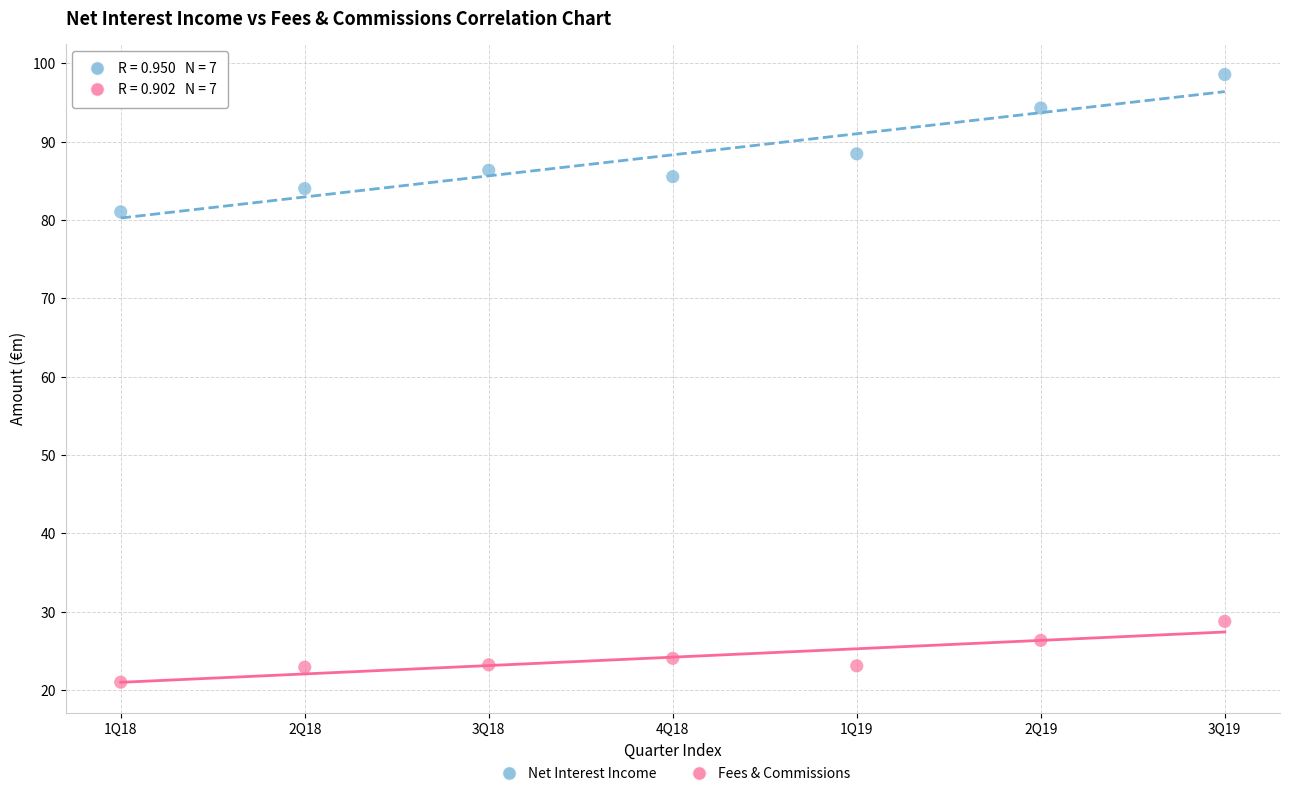

What are all the series names shown in the legend?

Net Interest Income, Fees & Commissions